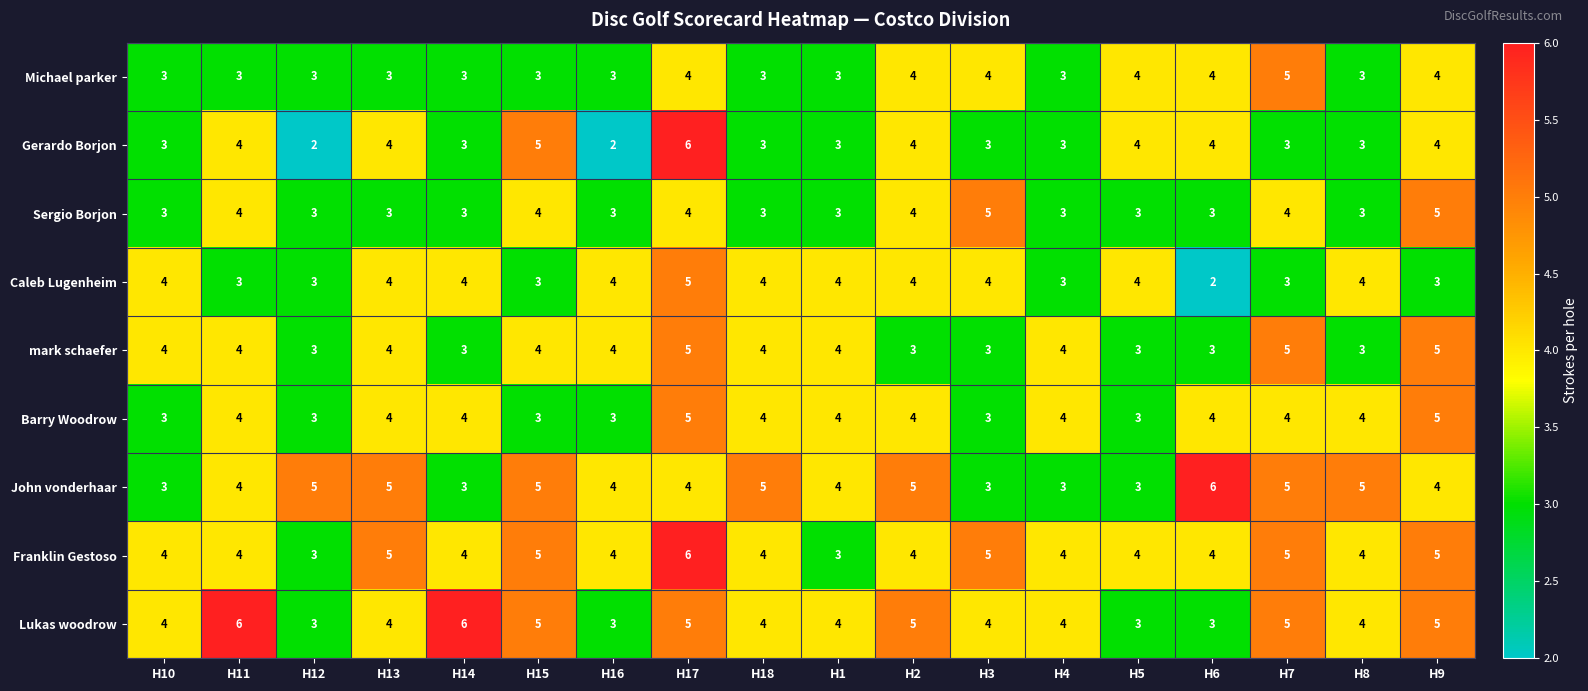

Which series has the largest range (max minus min)?

Gerardo Borjon